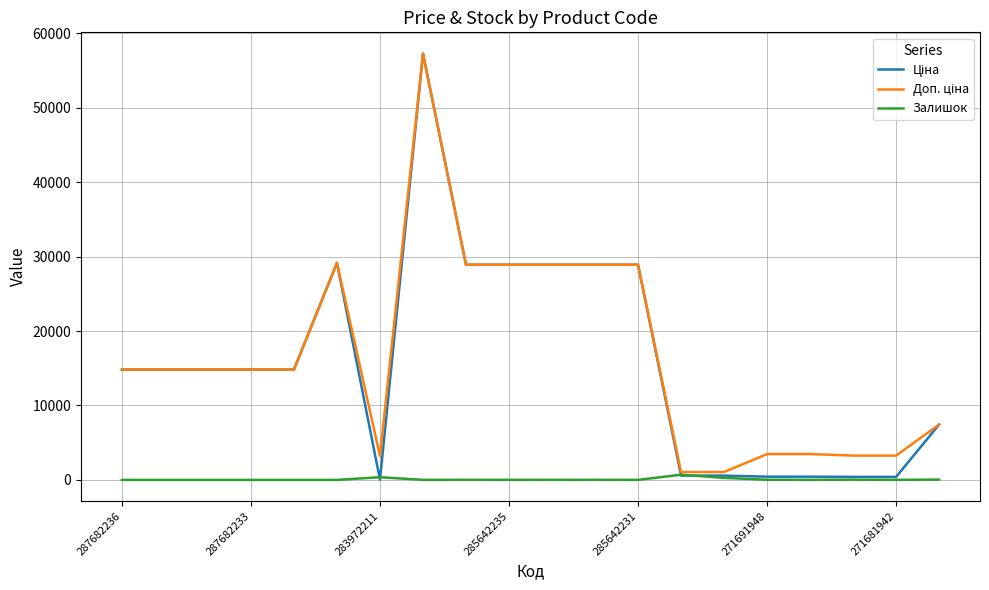

Does the chart have visible grid lines?

Yes